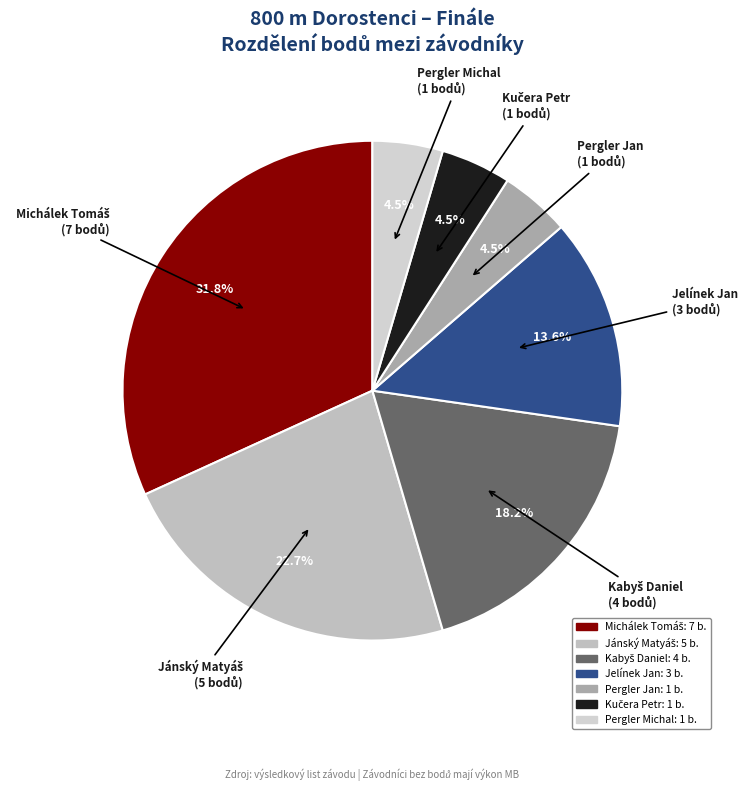

What portion of the pie excludes Jelínek Jan?

86.4%